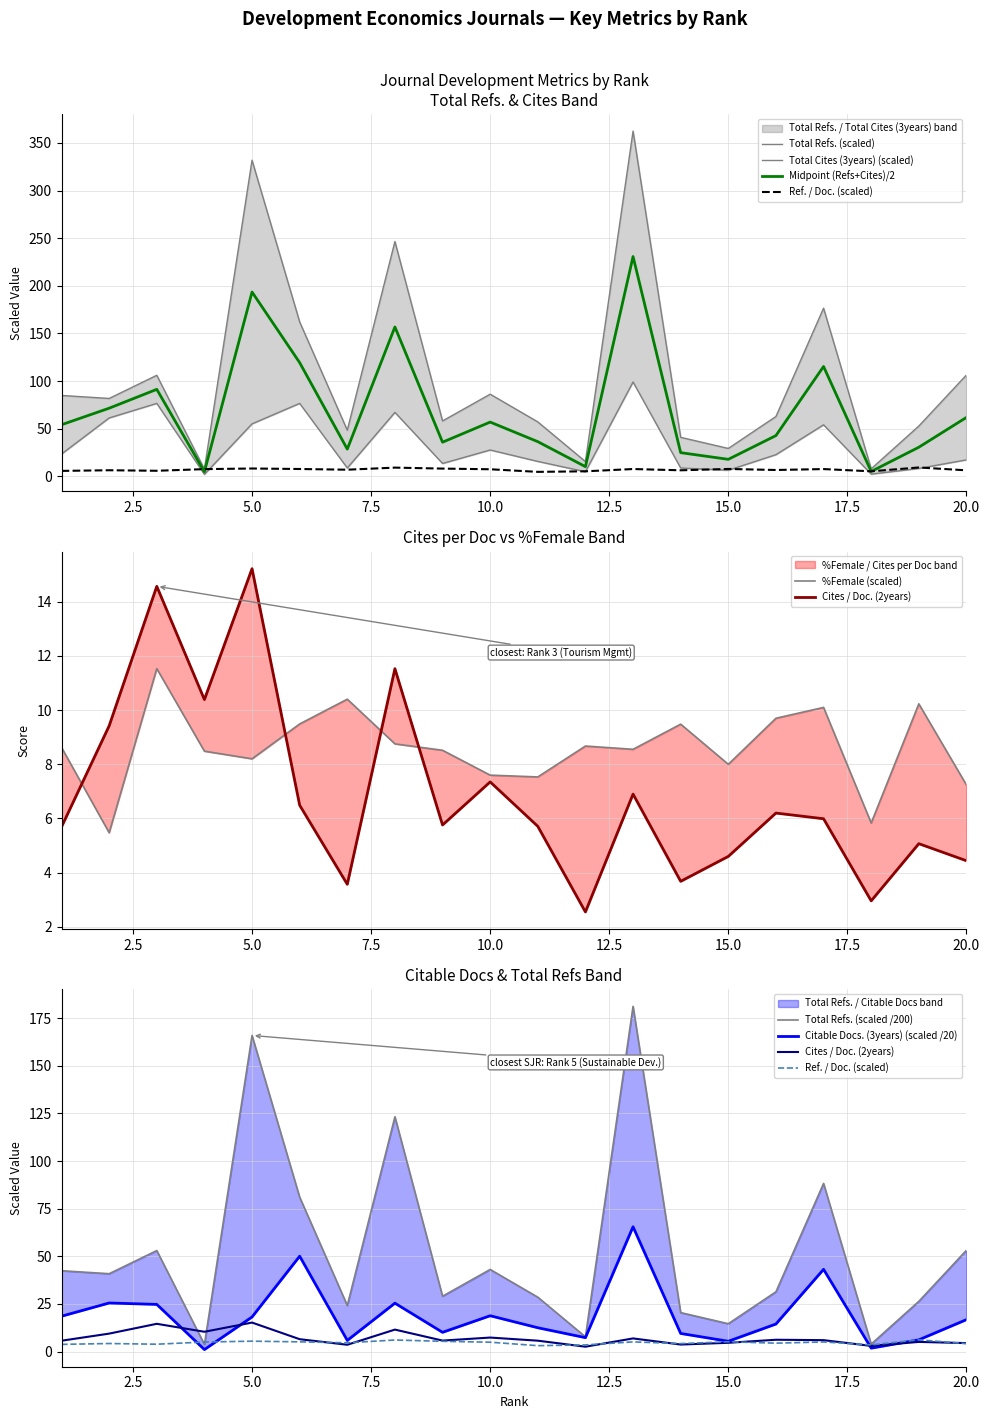

Rank the series at 15 from highest to lowest value.

Total Refs., Total Cites (3years), Citable Docs. (3years)